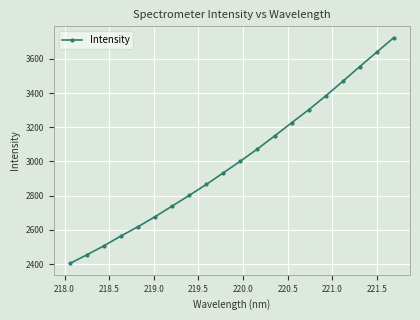

How many data points are less than 3001?

10